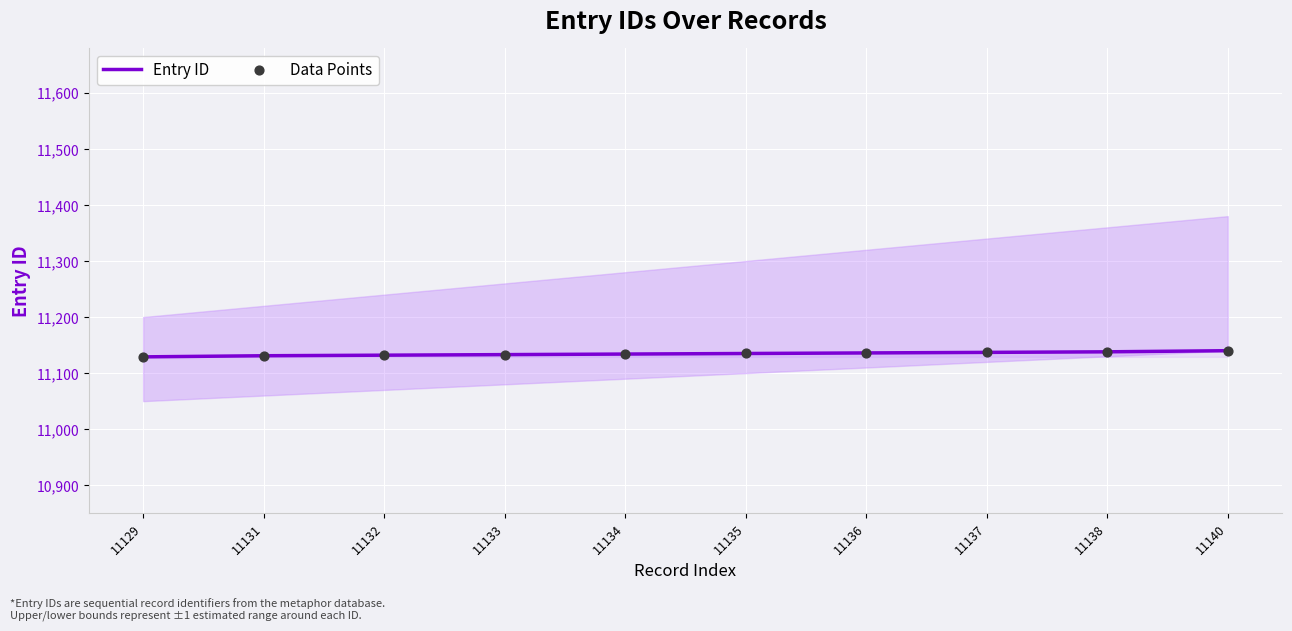

Which series contains the highest Y value?

Entry ID